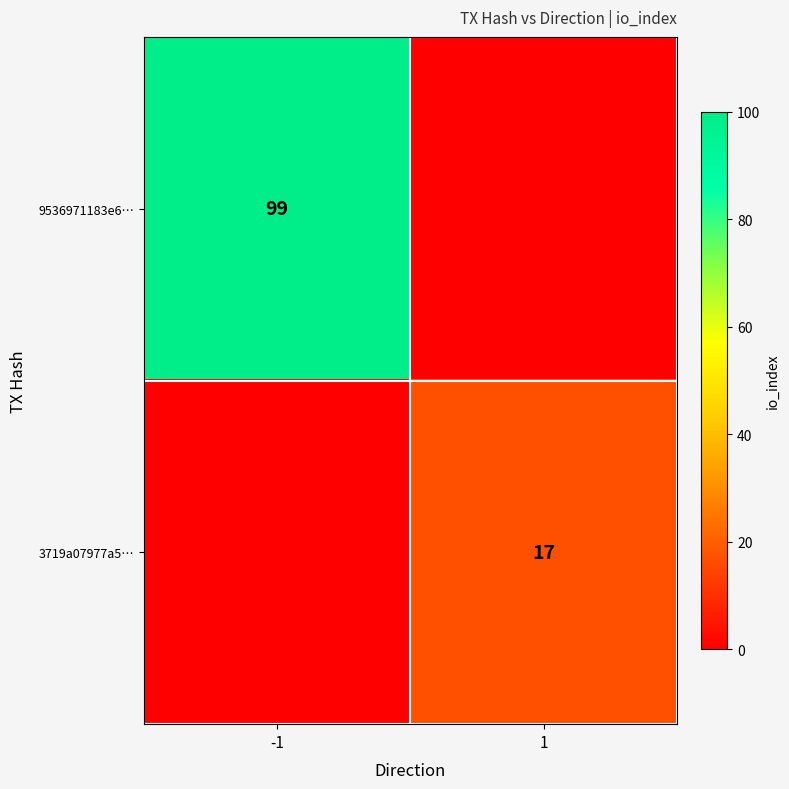

Is it true that 9536971183e6… equals 99 at -1?

True